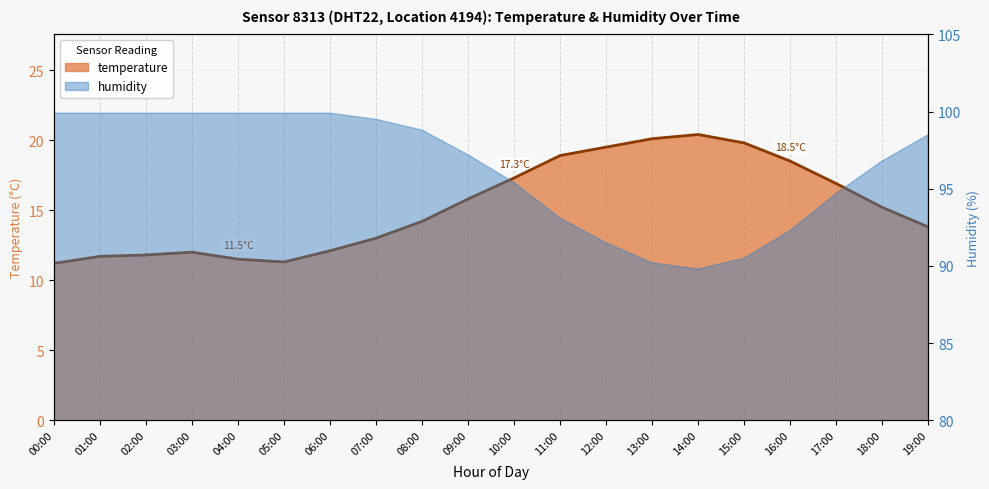

What is the ratio of the value at 01:00 to the value at 17:00?

0.7